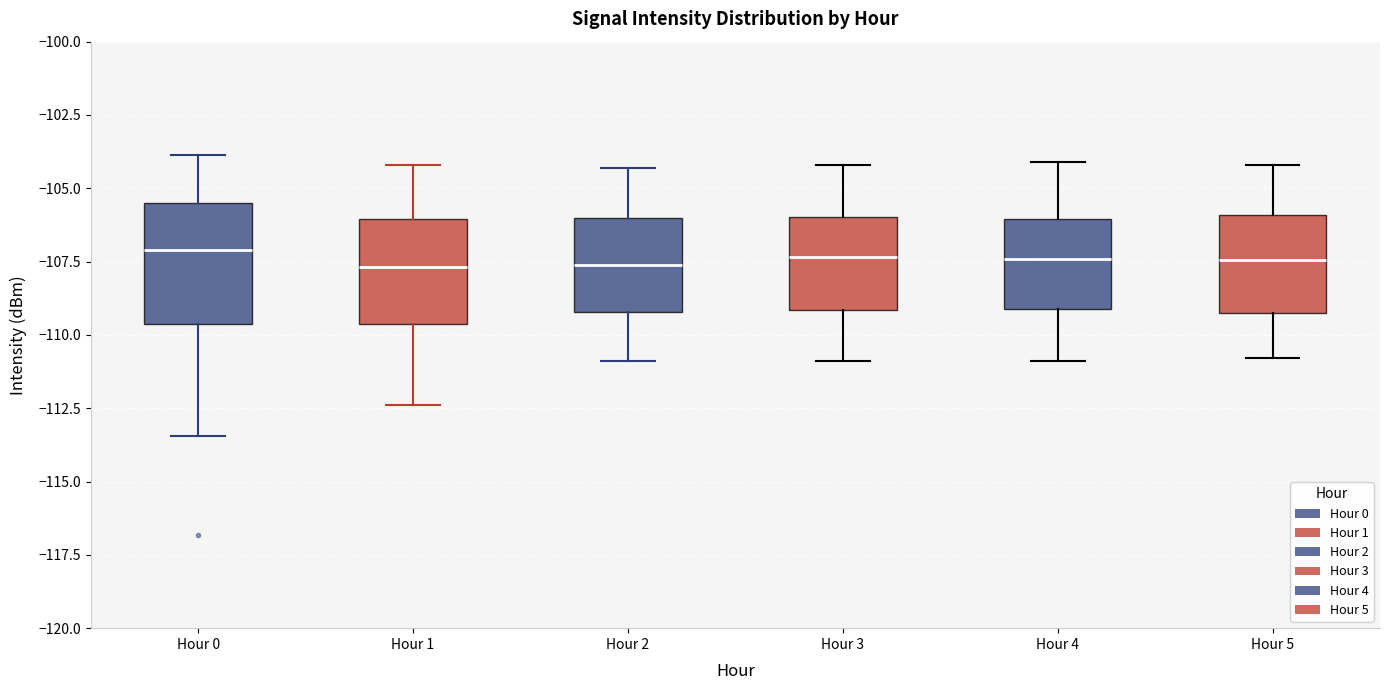

Reading left to right, read every box against the y-axis: the position of its median line, the range the box covers, and the ends of its whiskers. The values are not printed on the chart, so give them approximately, as read against the axis.

Hour 0: median -107.0, box -109.5 to -105.5, whiskers -113.5 to -104.0
Hour 1: median -107.5, box -109.5 to -106.0, whiskers -112.5 to -104.0
Hour 2: median -107.5, box -109.0 to -106.0, whiskers -111.0 to -104.5
Hour 3: median -107.5, box -109.0 to -106.0, whiskers -111.0 to -104.0
Hour 4: median -107.5, box -109.0 to -106.0, whiskers -111.0 to -104.0
Hour 5: median -107.5, box -109.0 to -106.0, whiskers -111.0 to -104.0